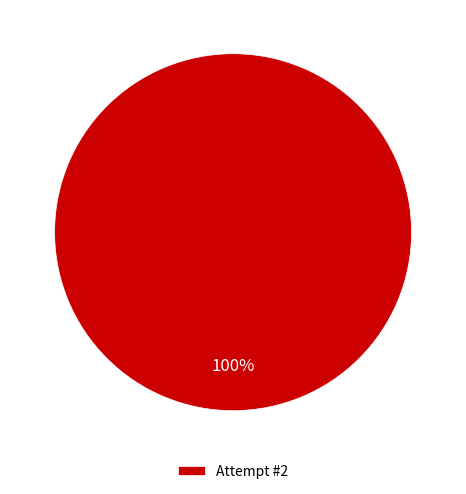

Is there any slice that represents more than half of the pie?

Yes